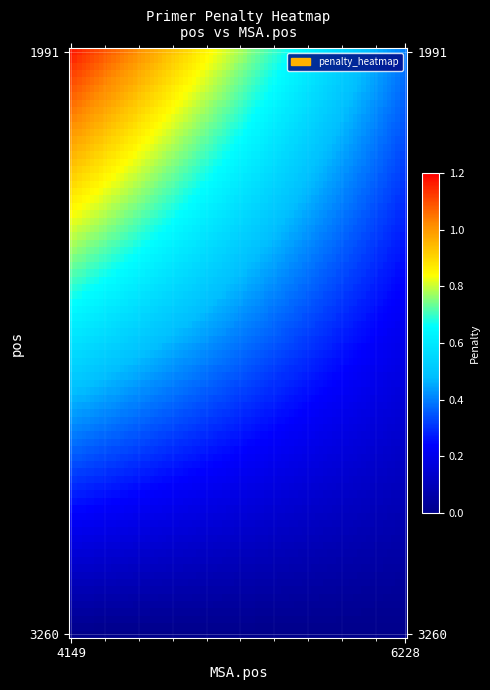

Reading left to right, what are all the values shown in this chart?

1991: 1.2	0.4
3260: 0.0	0.0